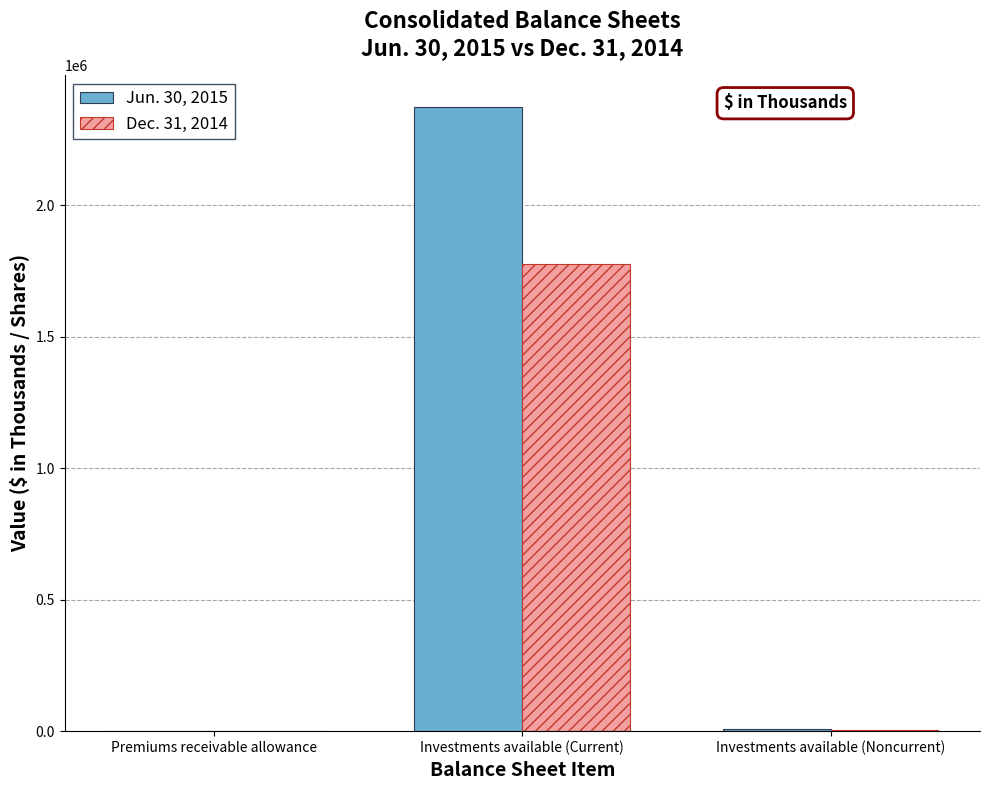

What is the greatest value displayed?

2374767